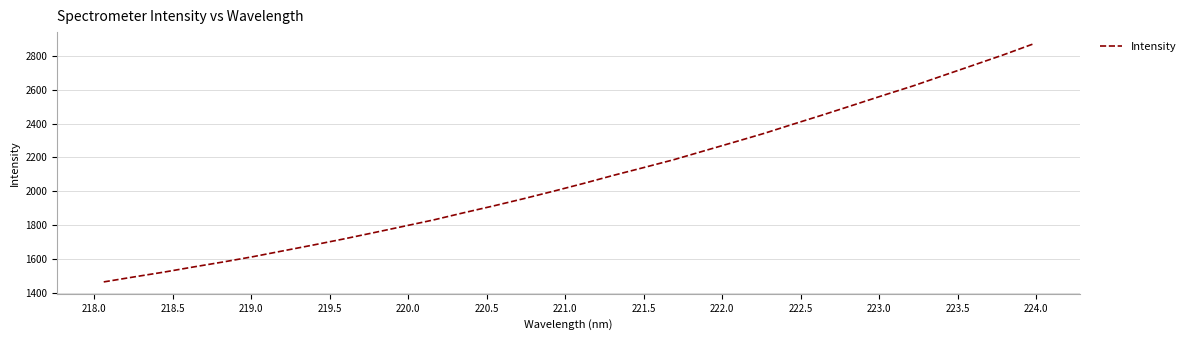

What is the difference between the maximum and minimum values?

1406.9